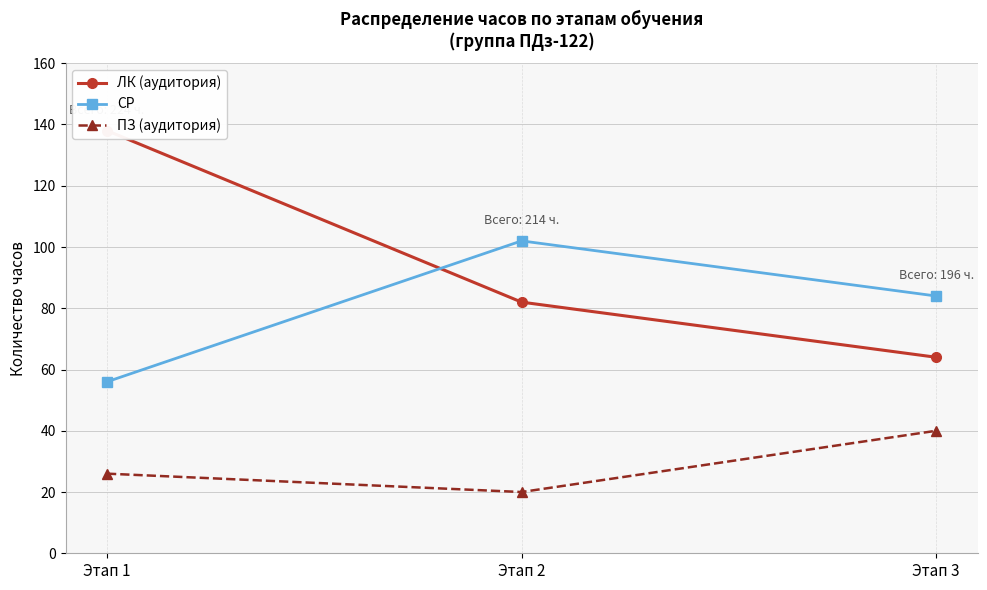

What is the average value of the СР series?

81